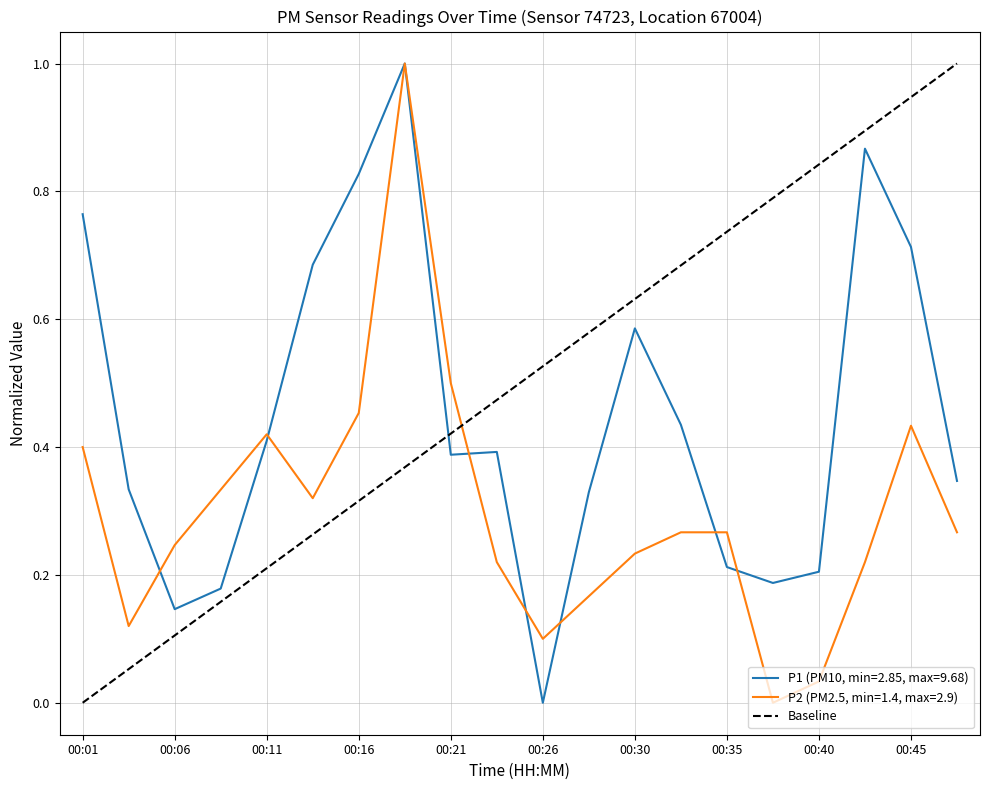

At which label does P1 (PM10, min=2.85, max=9.68) reach its minimum?

00:26